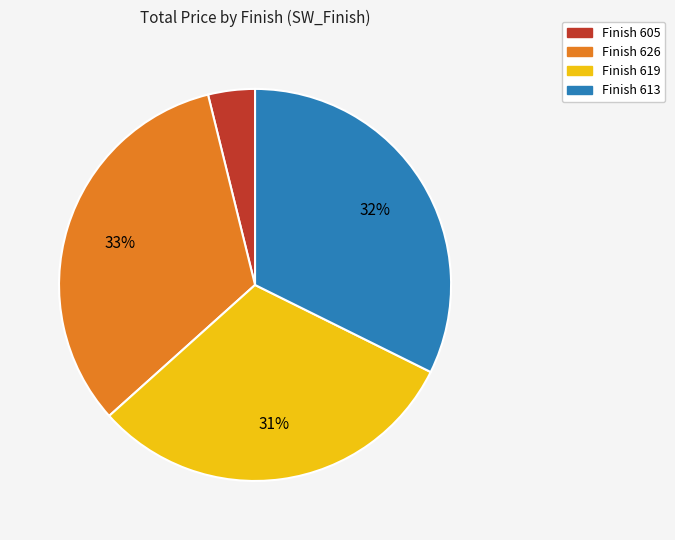

Is there any slice that represents more than half of the pie?

No